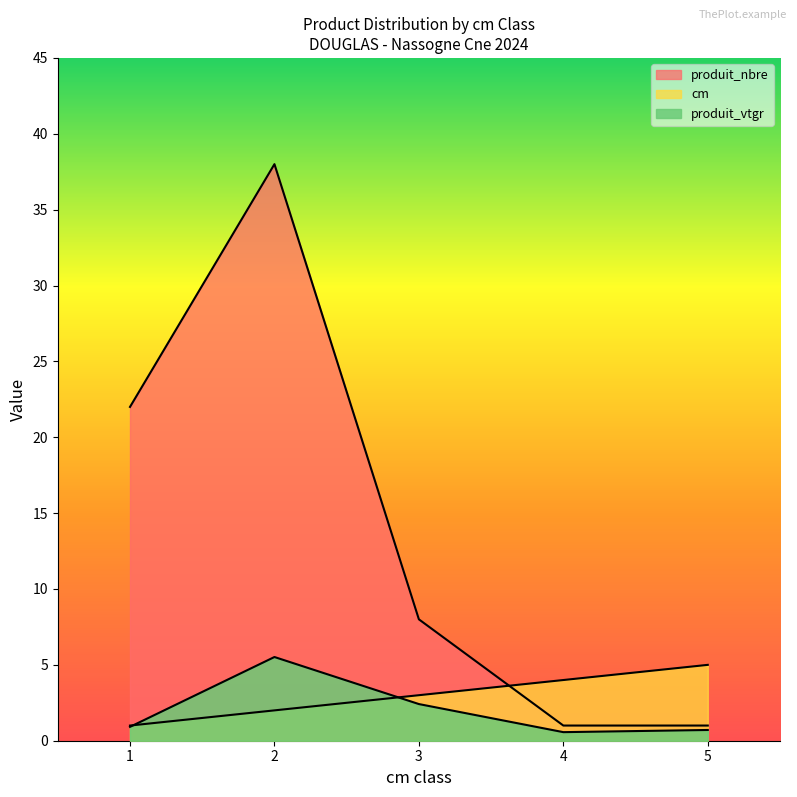

Count the produit_nbre values in the range 1 to 22.

4